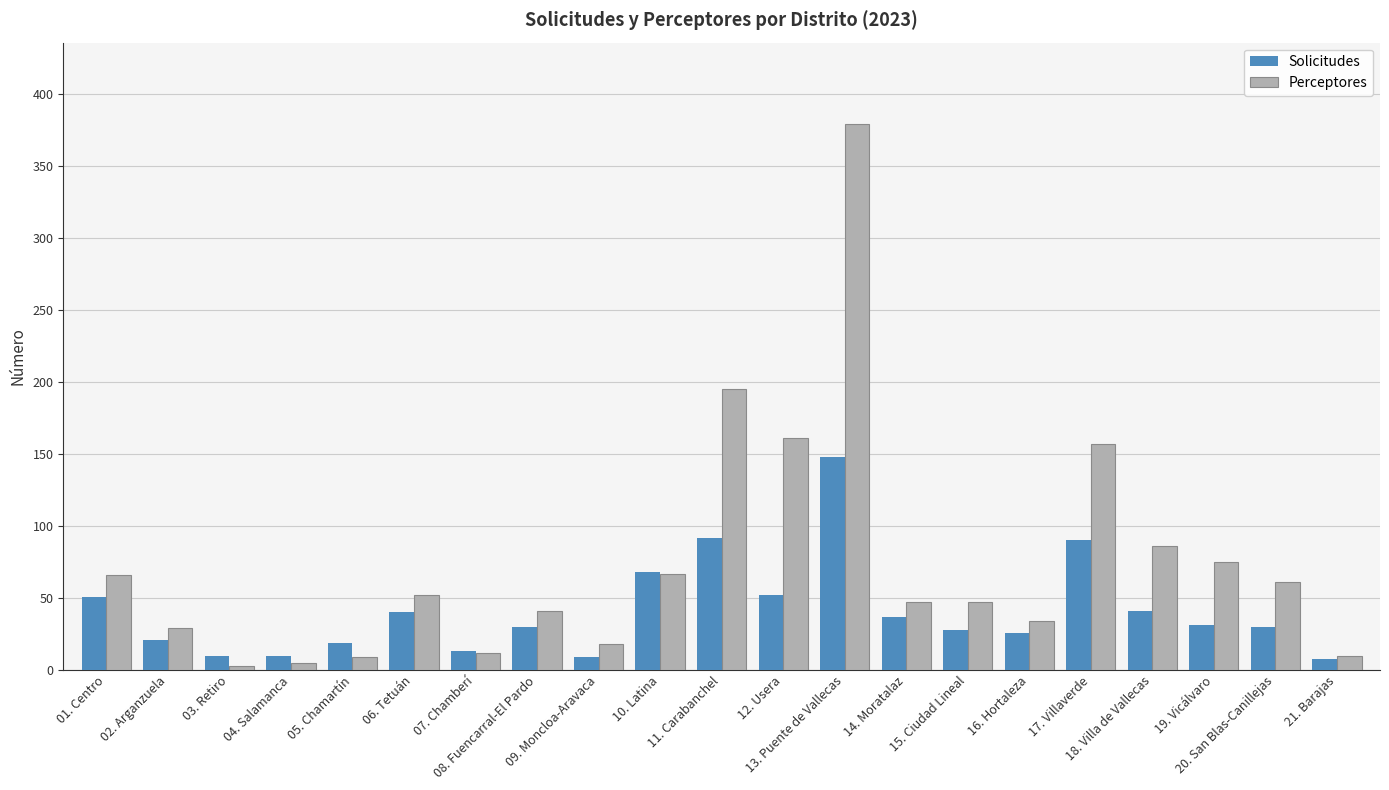

Count the number of categories in the chart.

21